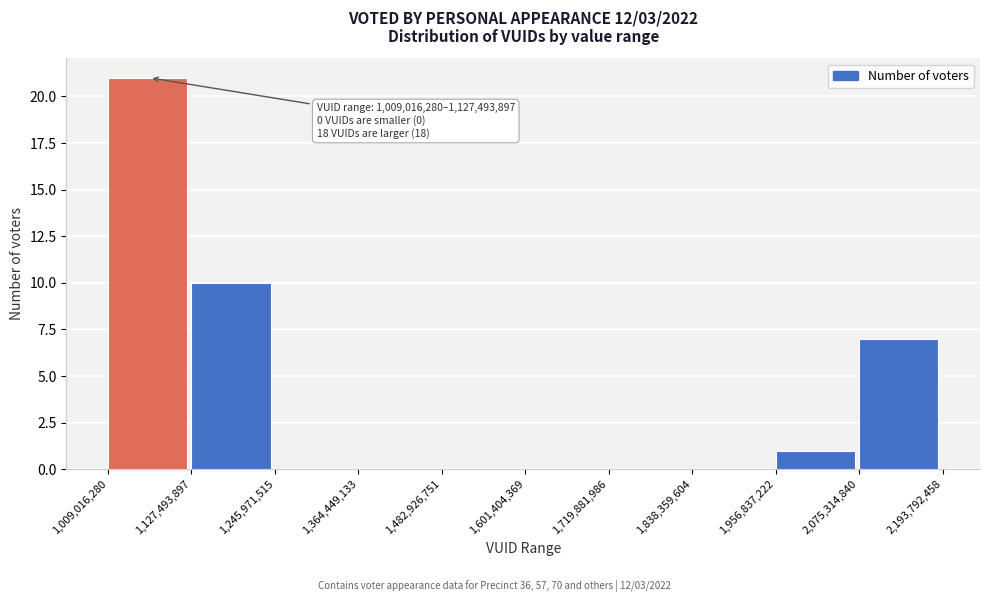

Over which range of the x-axis is the bar tallest?

1,009,016,280 to 1,127,493,897